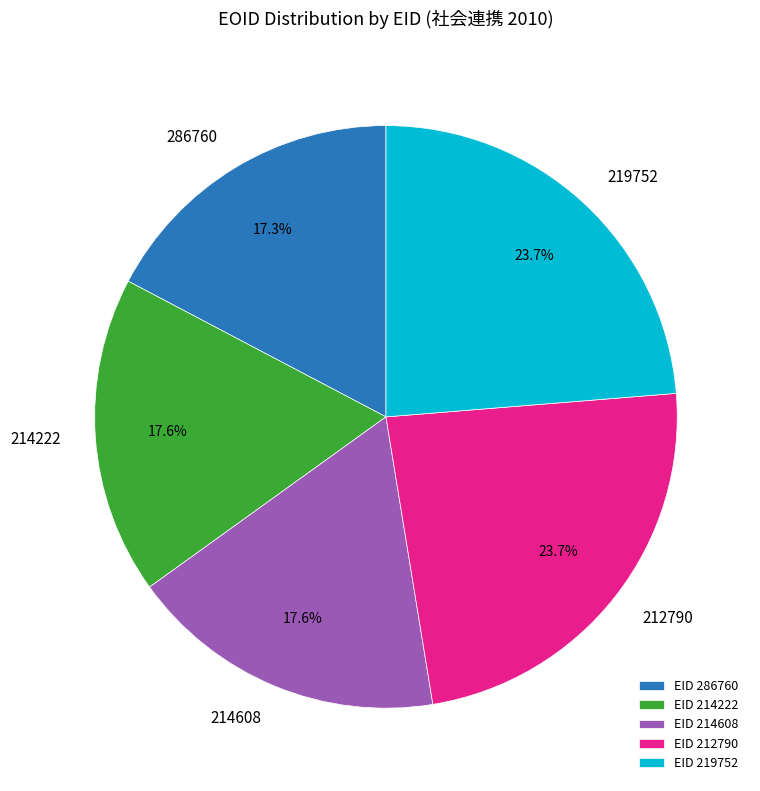

To the nearest percent, what is the difference between the 212790 and 214608 slice percentages?

6%